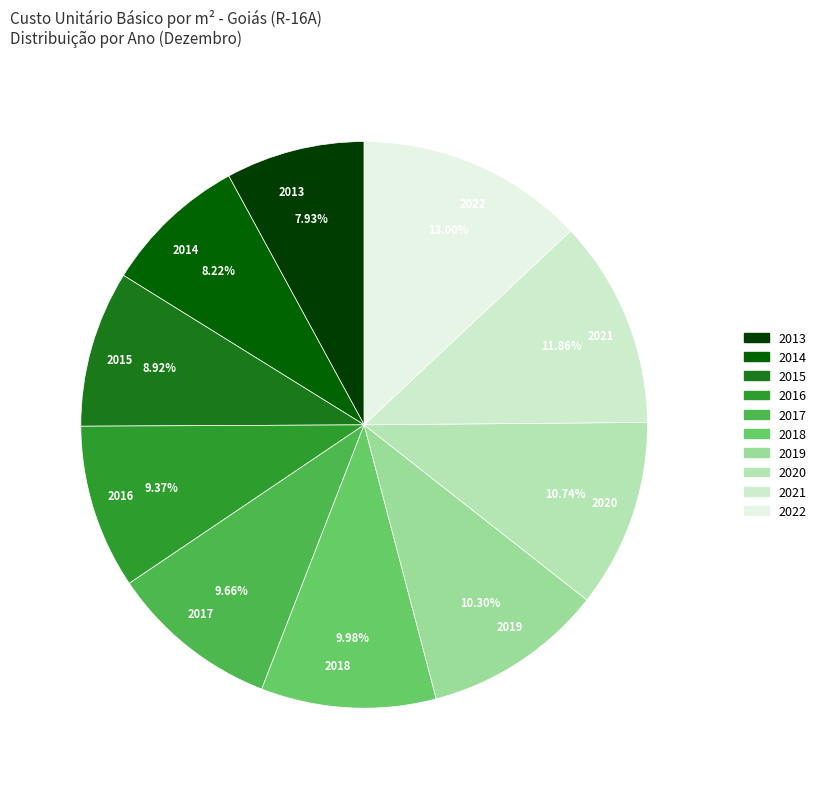

What percentage do 2017 and 2020 together represent?

20.4%